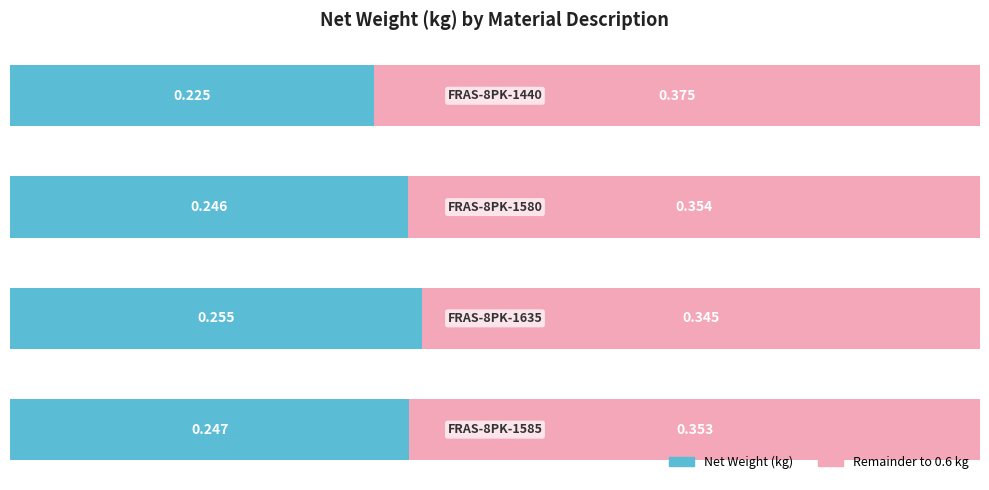

Which series has the largest total across all categories?

Remainder to 0.6 kg